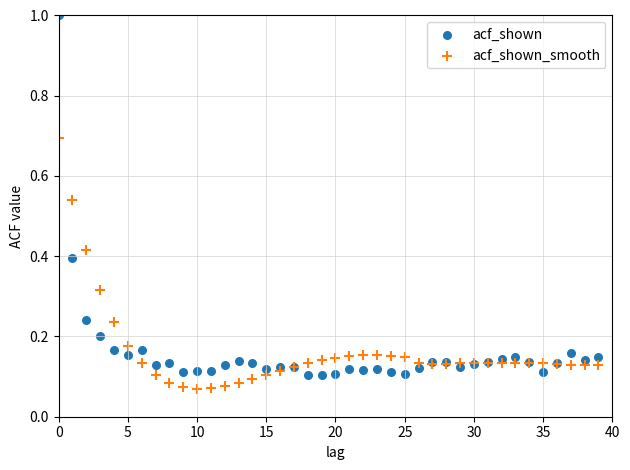

Which series contains the lowest Y value?

acf_shown_smooth